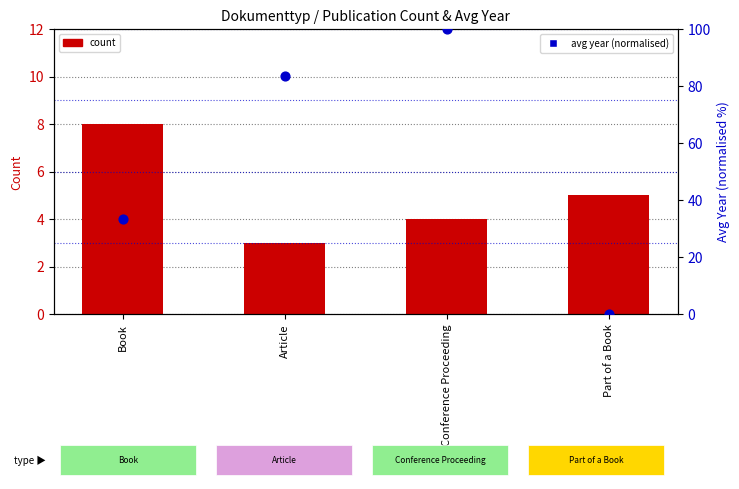

Which series contains the lowest Y value?

avg year (normalised)